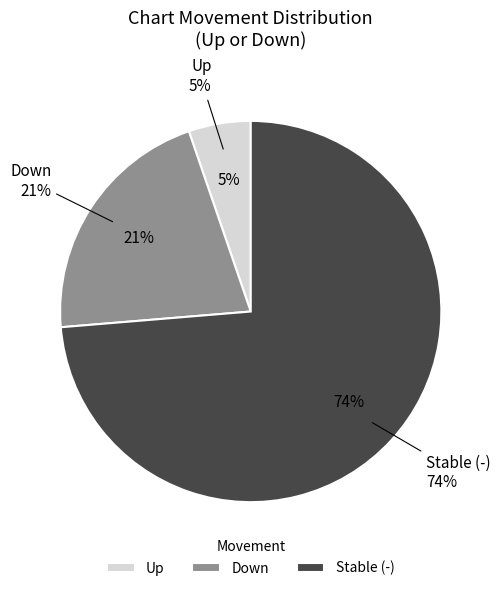

To the nearest percent, what is the combined percentage of up and -?

79%